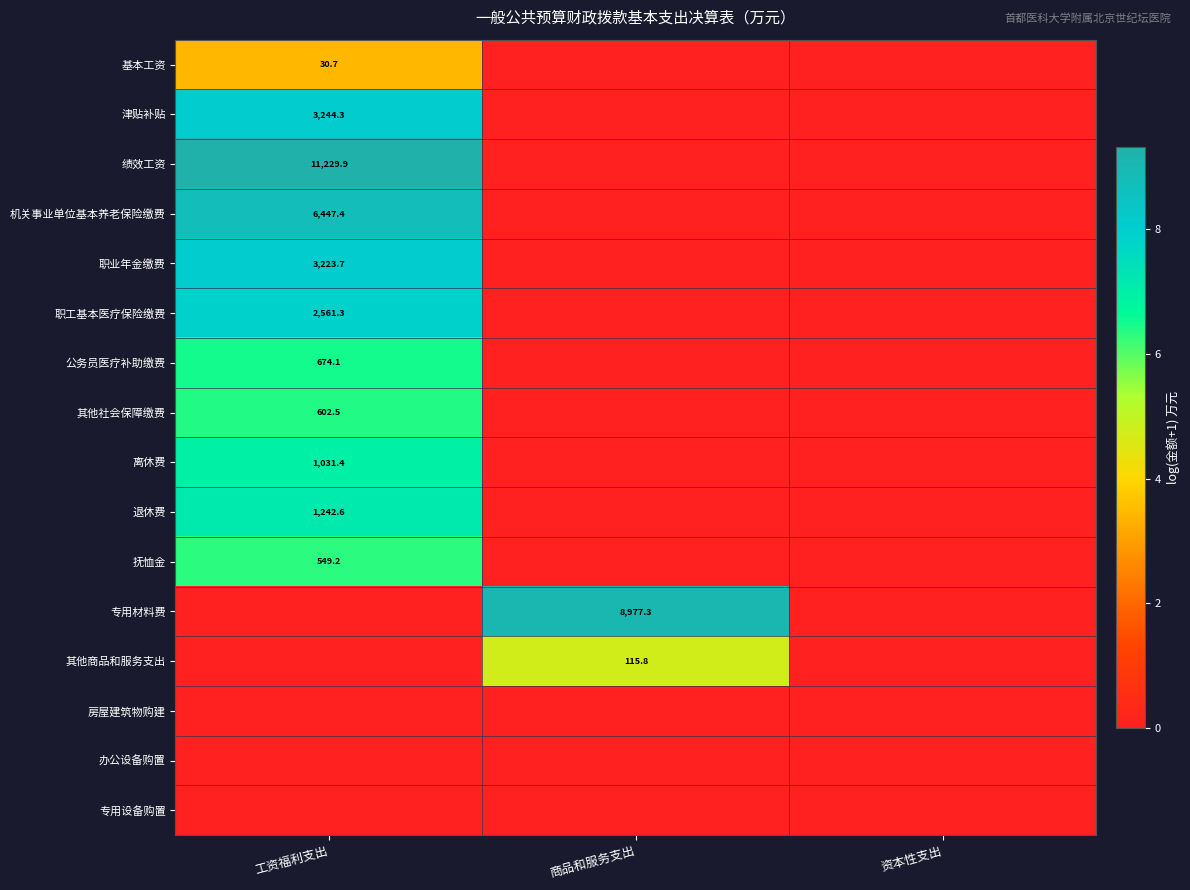

Which series has the largest total across all categories?

绩效工资